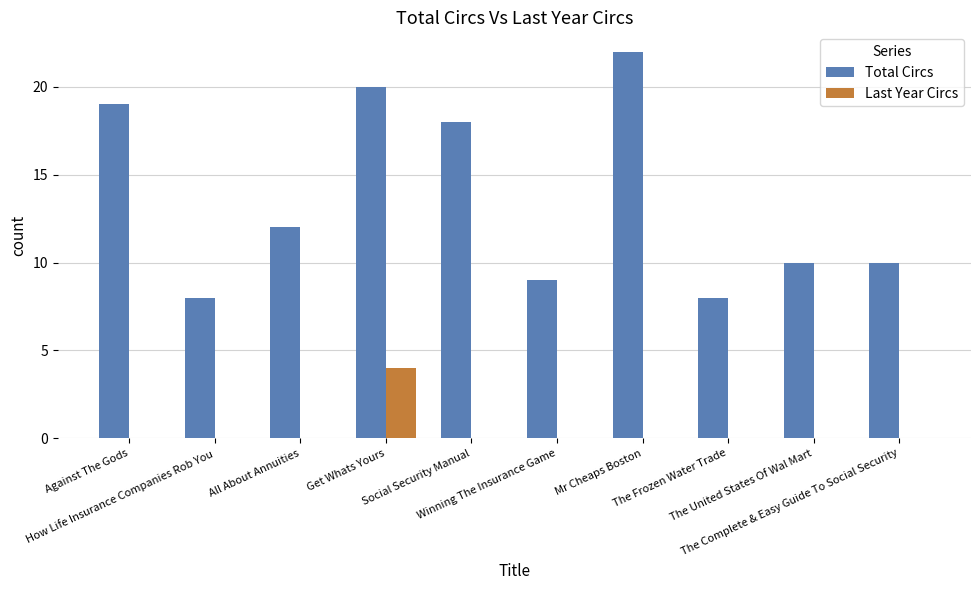

What is the spread (max minus min) of values at Mr Cheaps Boston?

22